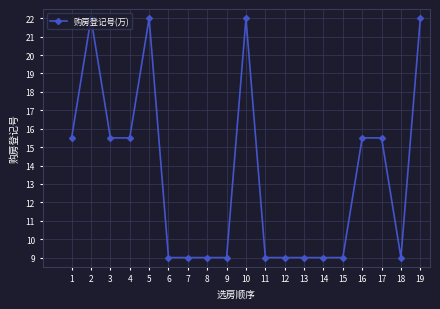

What is the minimum value shown in the chart?

9.0